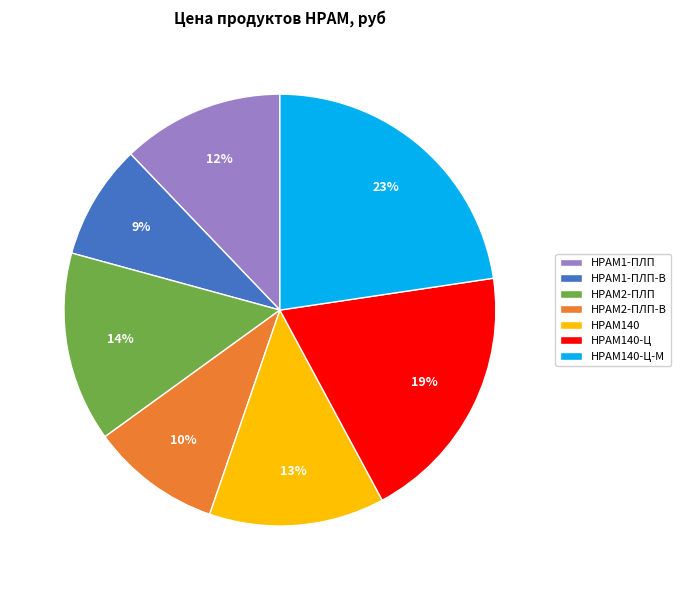

How many slices are in this pie chart?

7